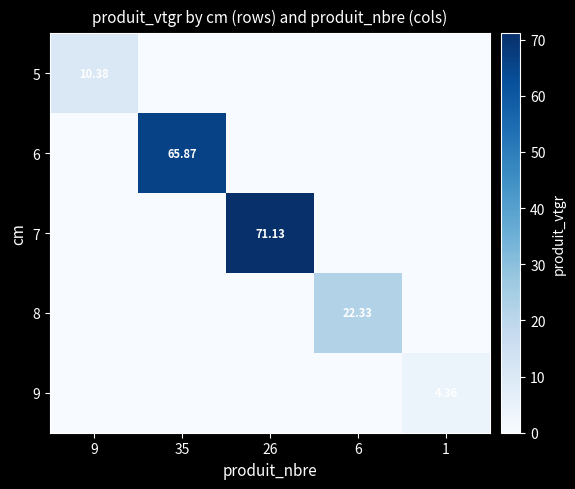

How many data points in 8 are above 0?

1